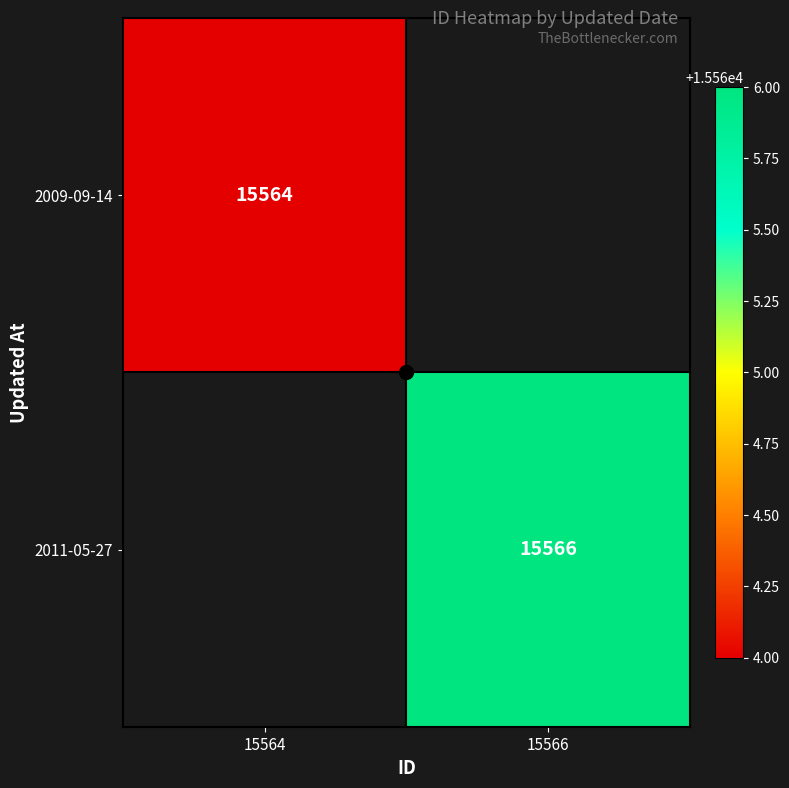

Between 15564 and 15566, which is larger?

15566